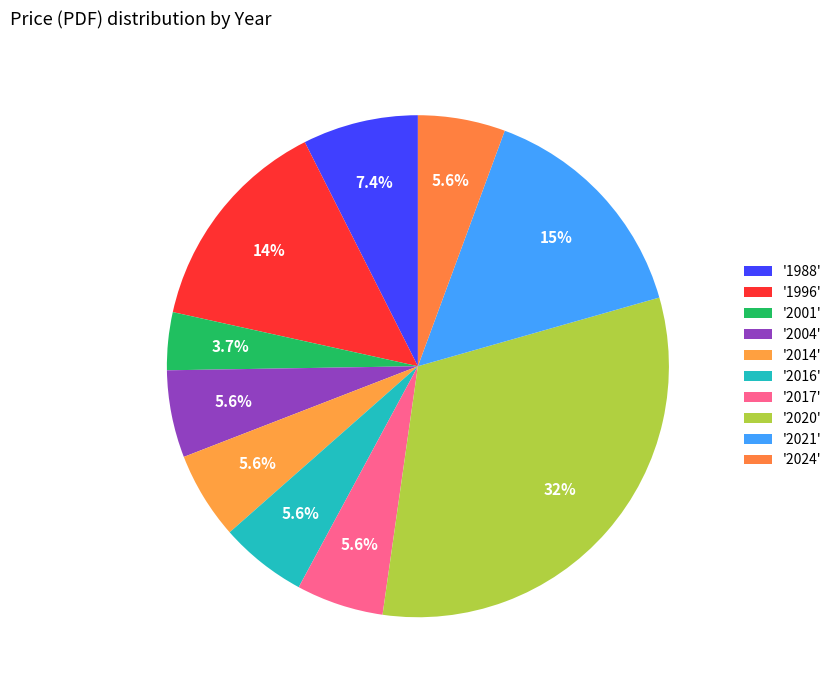

Rank the categories by value from highest to lowest.

2020, 2021, 1996, 1988, 2004, 2014, 2016, 2017, 2024, 2001